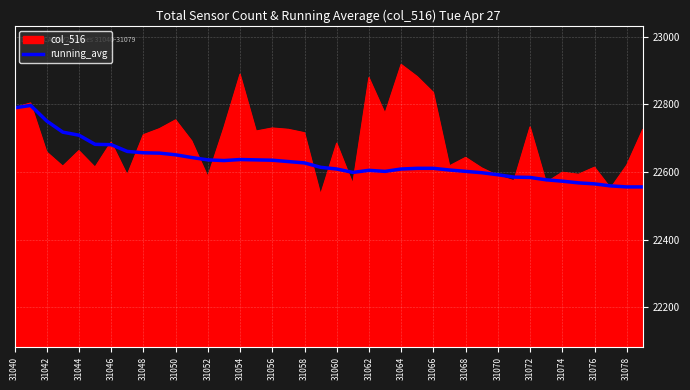

Rank the series by their maximum value, from highest to lowest.

col_516, running_avg